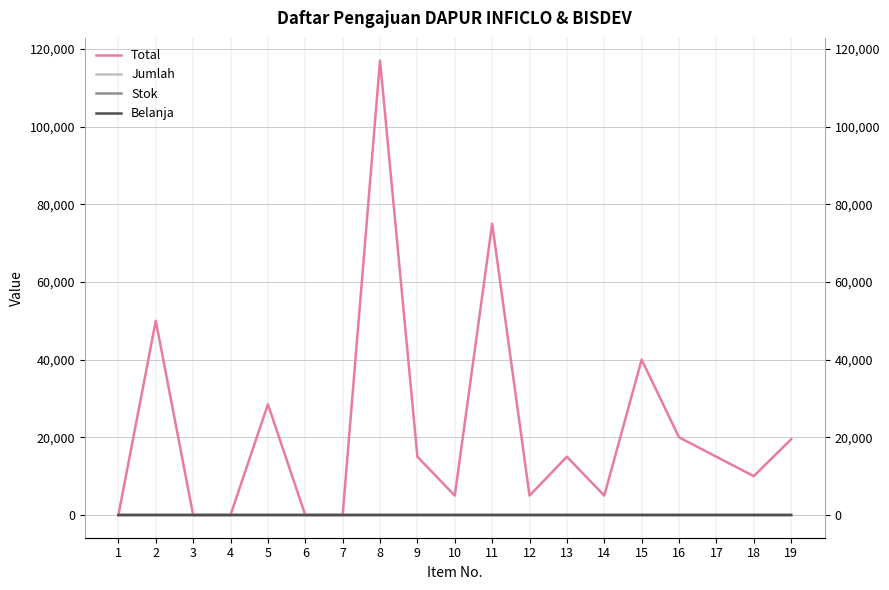

What is the average value of the Belanja series?

1